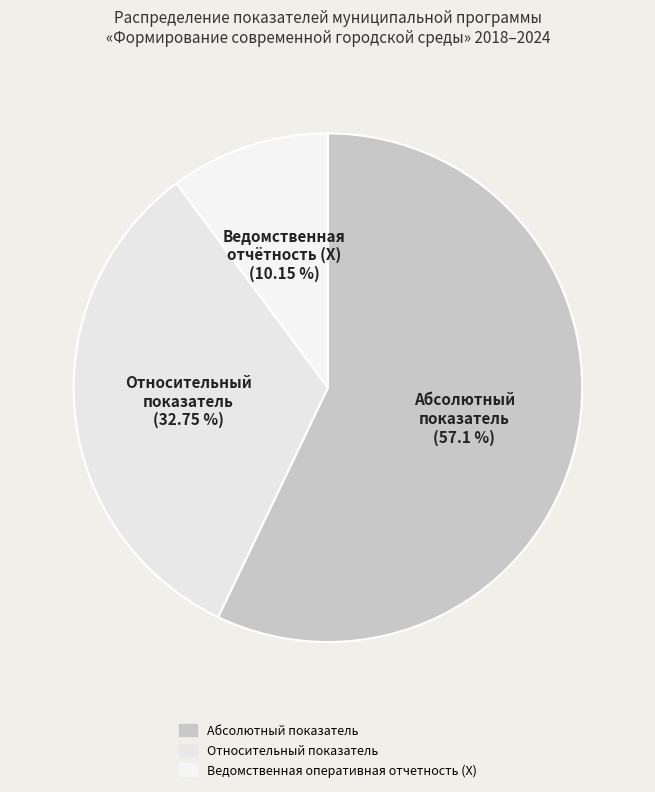

How many segments does this pie chart have?

3